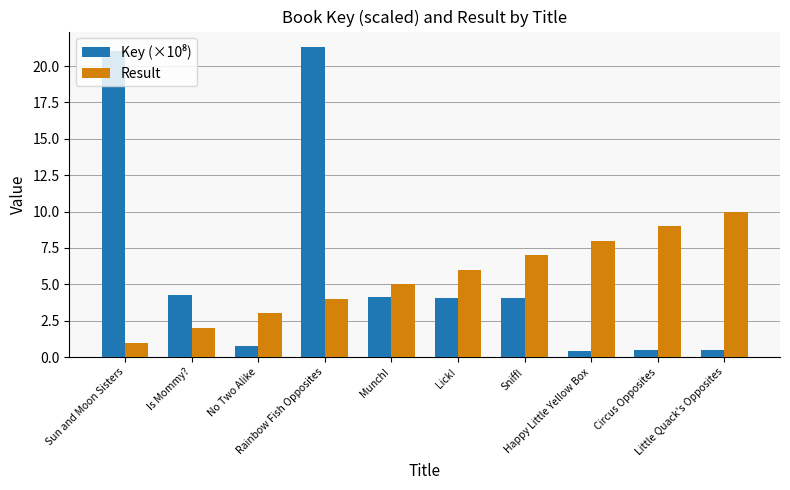

Count the number of data series in this chart.

2